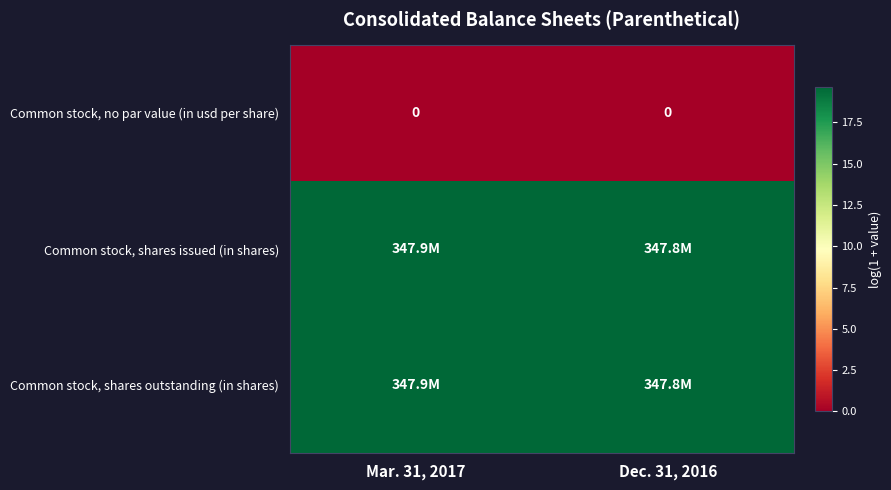

Which has a higher value, Dec. 31, 2016 or Mar. 31, 2017?

Dec. 31, 2016